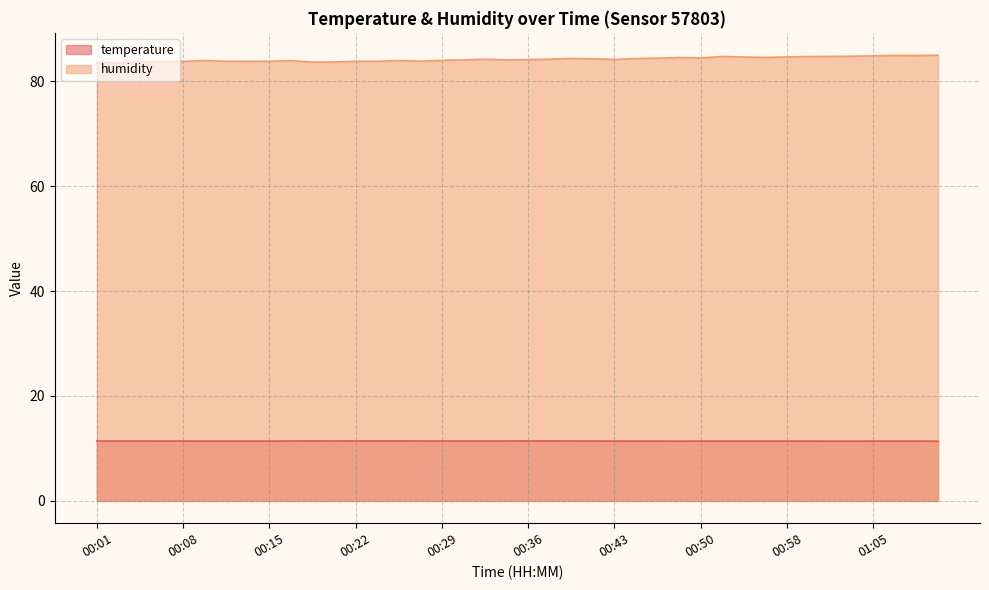

The humidity series shows 113.8 at 00:17. True or false?

False